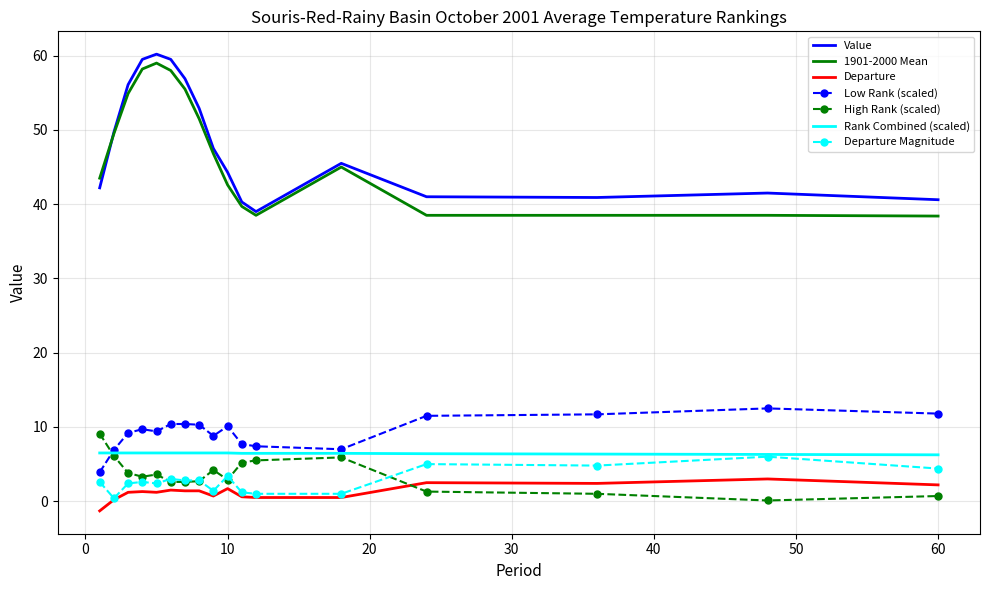

Which series has the largest total across all categories?

Value